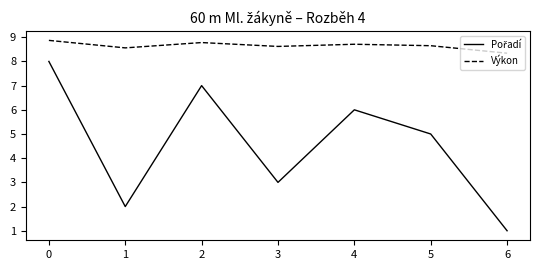

Which category has the lowest value in the Výkon series?

6